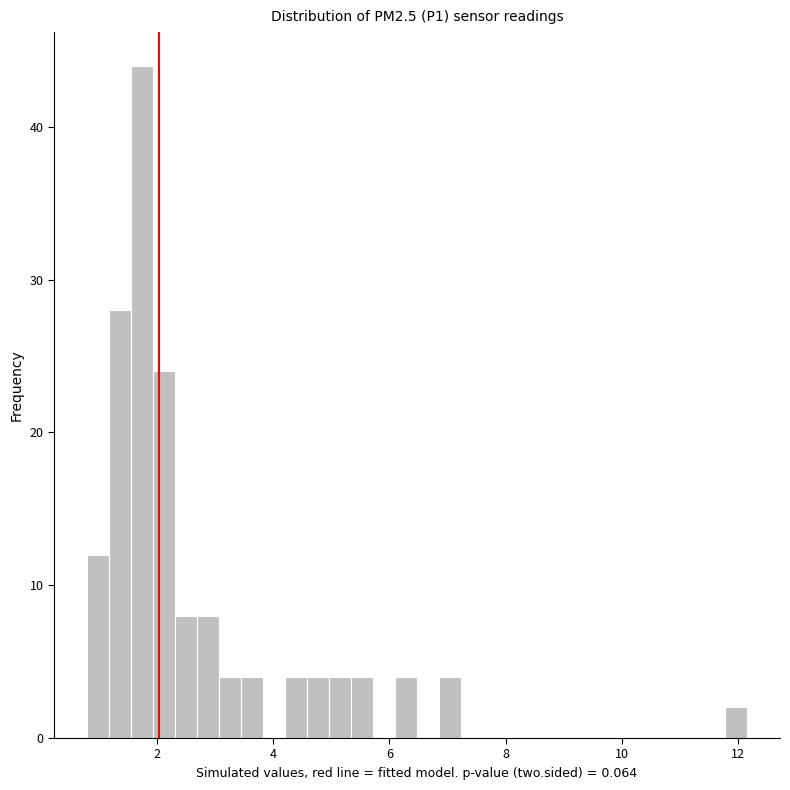

Around what value on the x-axis is the tallest bar? Give the approximate position of its centre, as read against the axis.

1.8